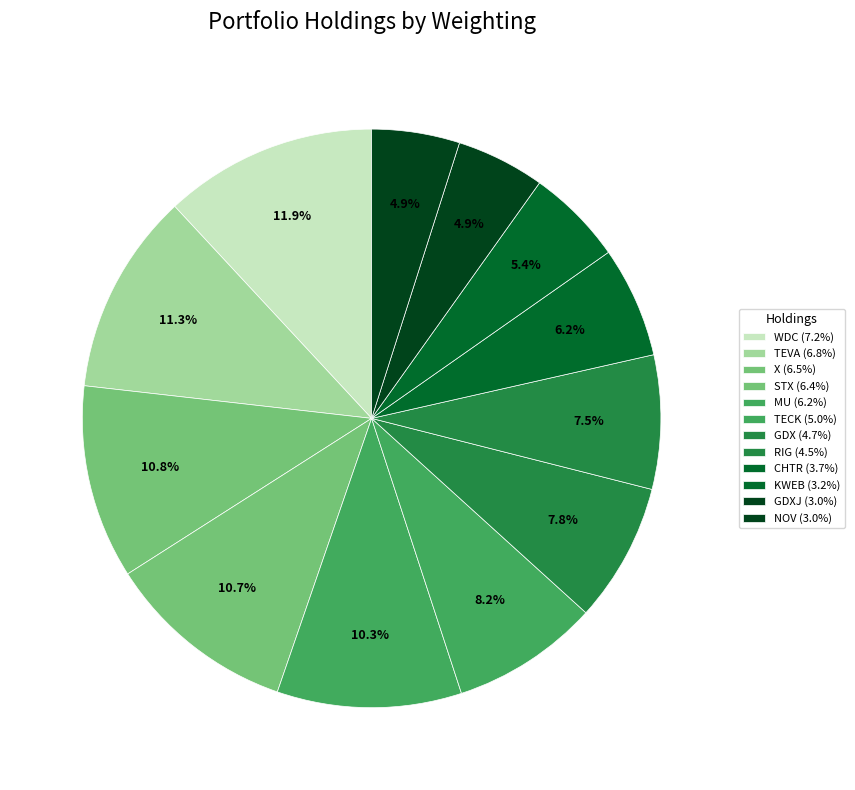

Which slice is the largest?

WESTERN DIGITAL CORP.